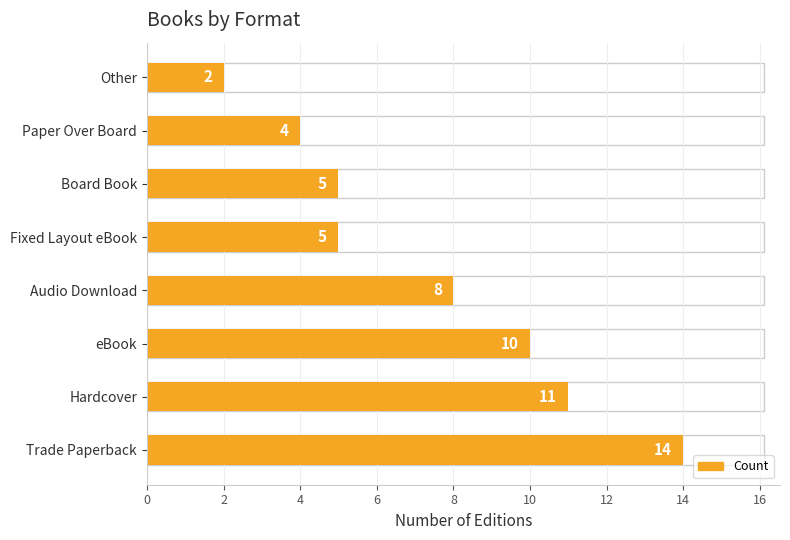

The chart shows a value of 7 at Fixed Layout eBook. True or false?

False